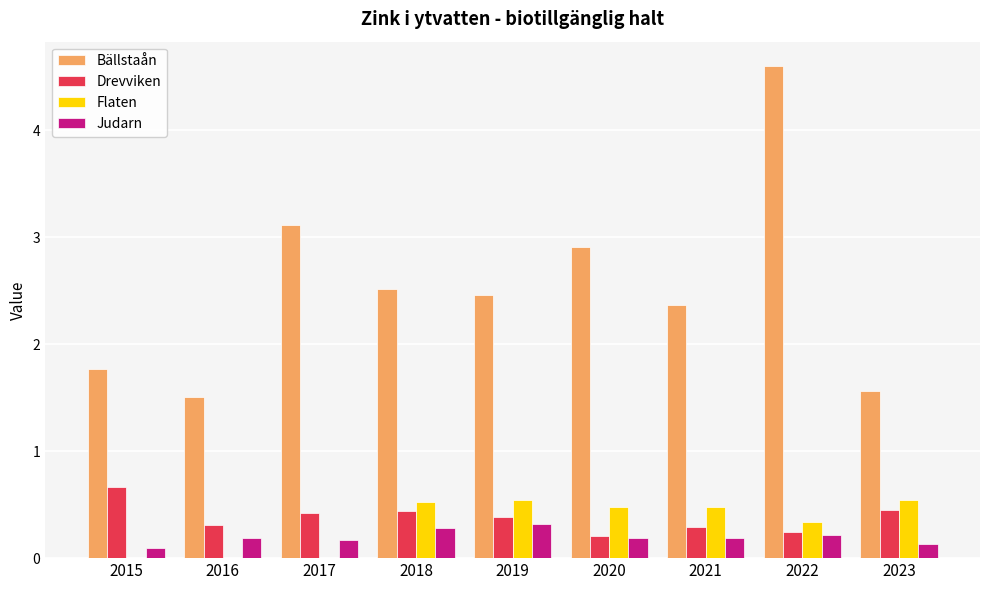

Is it true that Bällstaån equals 1.4 at 2019?

False